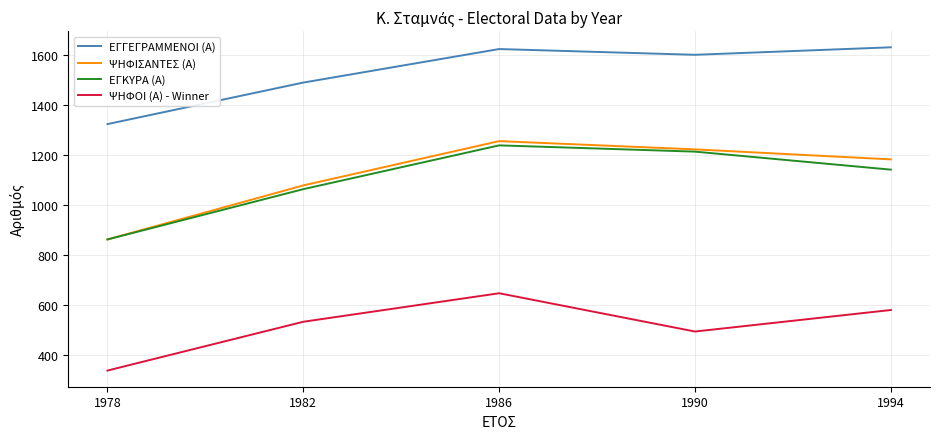

Is this an area chart (filled region under the line)?

No